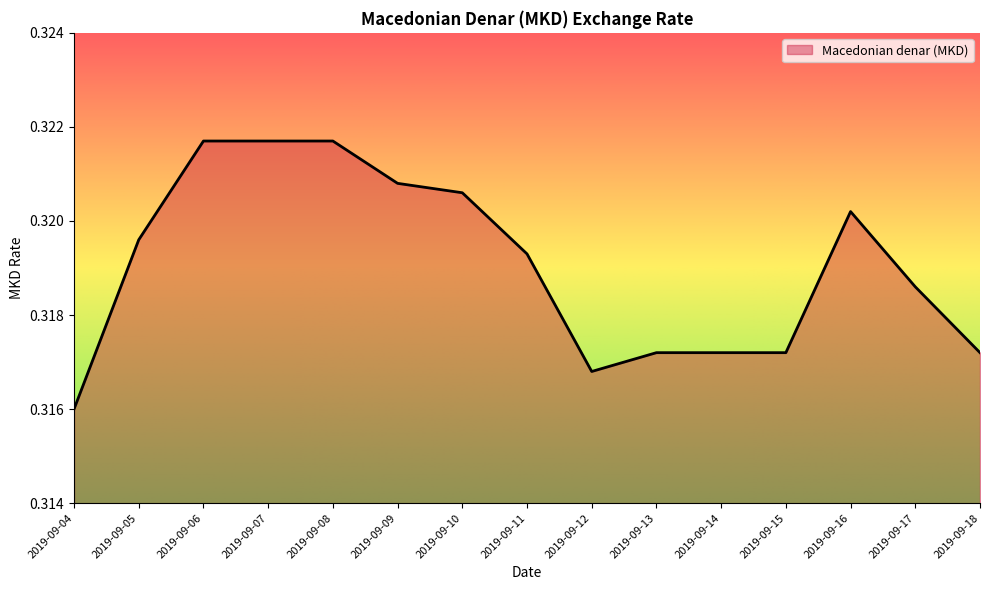

Between 2019-09-13 and 2019-09-12, which is larger?

2019-09-13